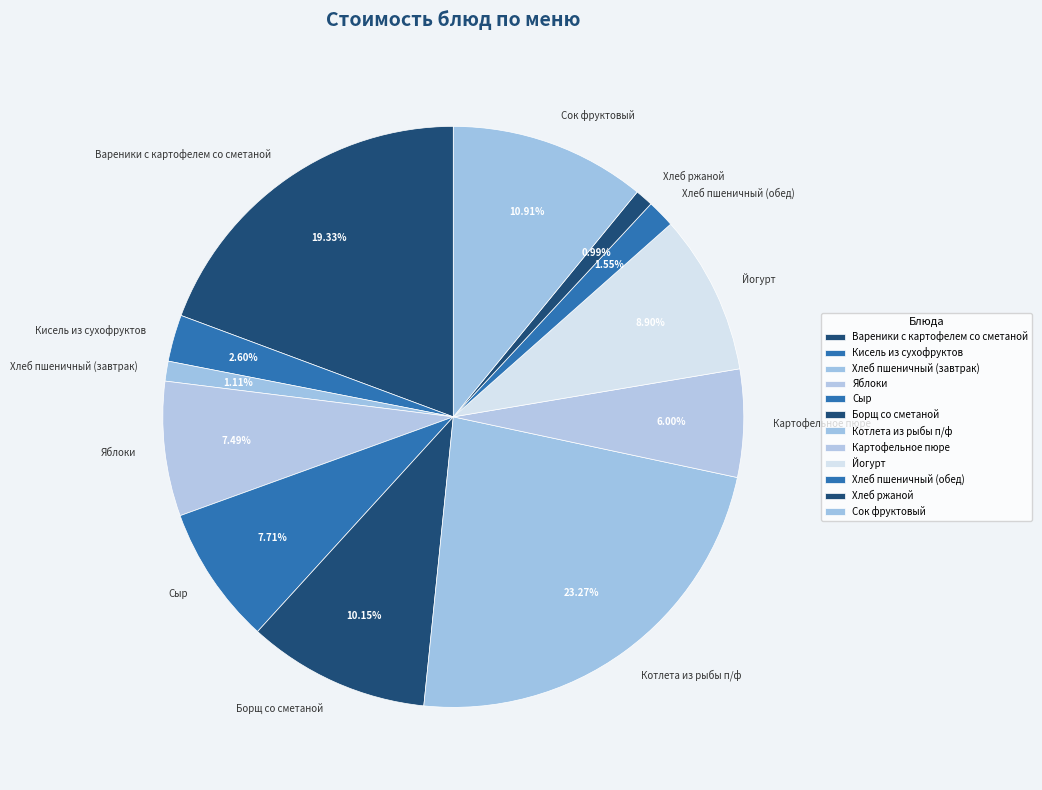

Count the number of slices in the pie.

12